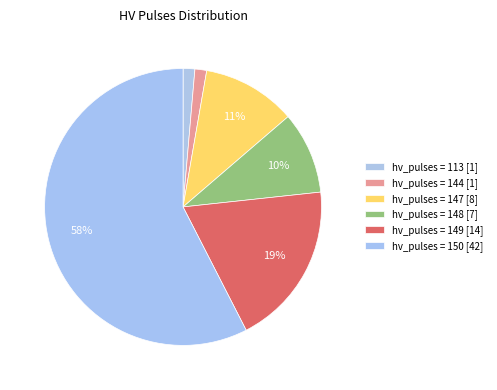

Count the number of slices in the pie.

6